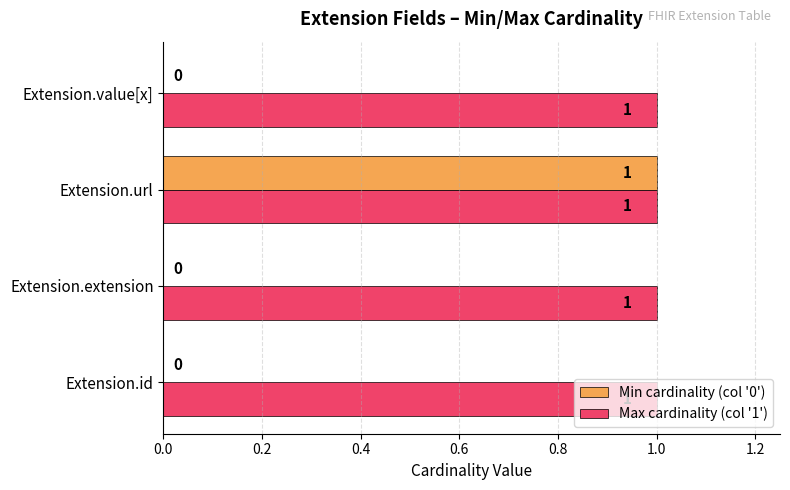

Which series has the largest total across all categories?

Max cardinality (col '1')